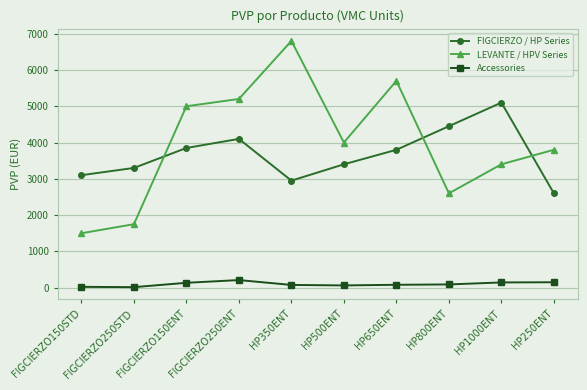

Where do FIGCIERZO / HP Series and LEVANTE / HPV Series first cross each other?

FIGCIERZO250STD and FIGCIERZO150ENT